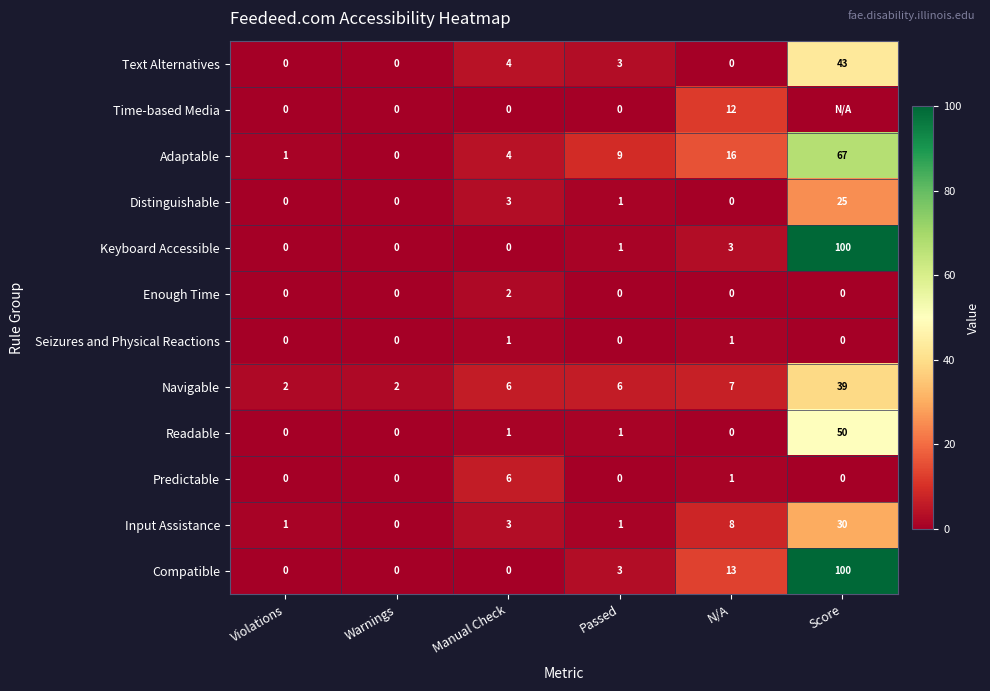

What is the maximum value for Readable?

50